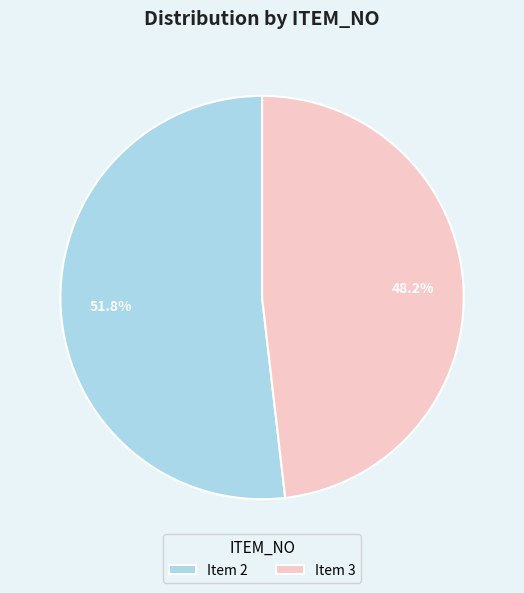

Which slice is the smallest?

Item 3